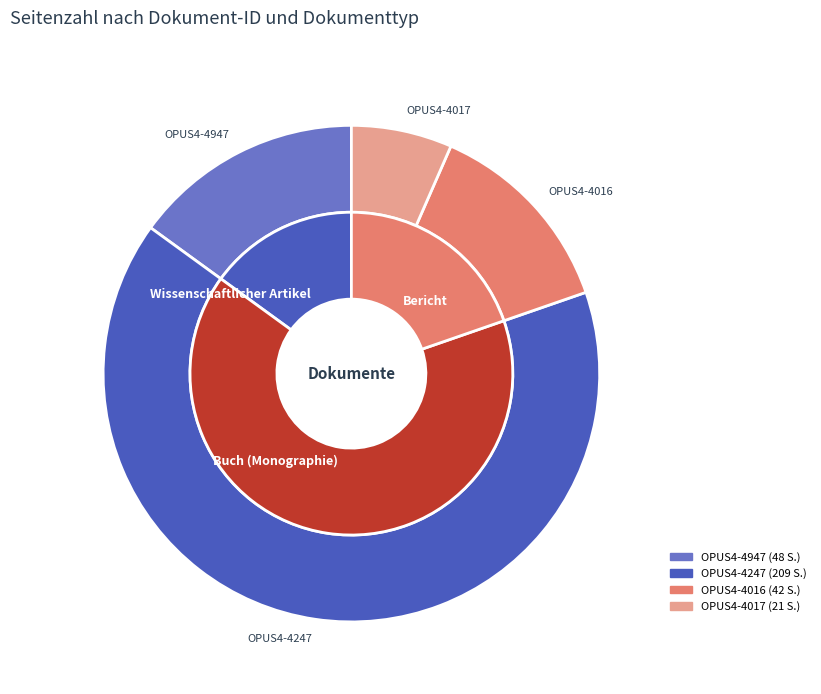

Combined, what portion of the pie is OPUS4-4247 and OPUS4-4017?

71.9%